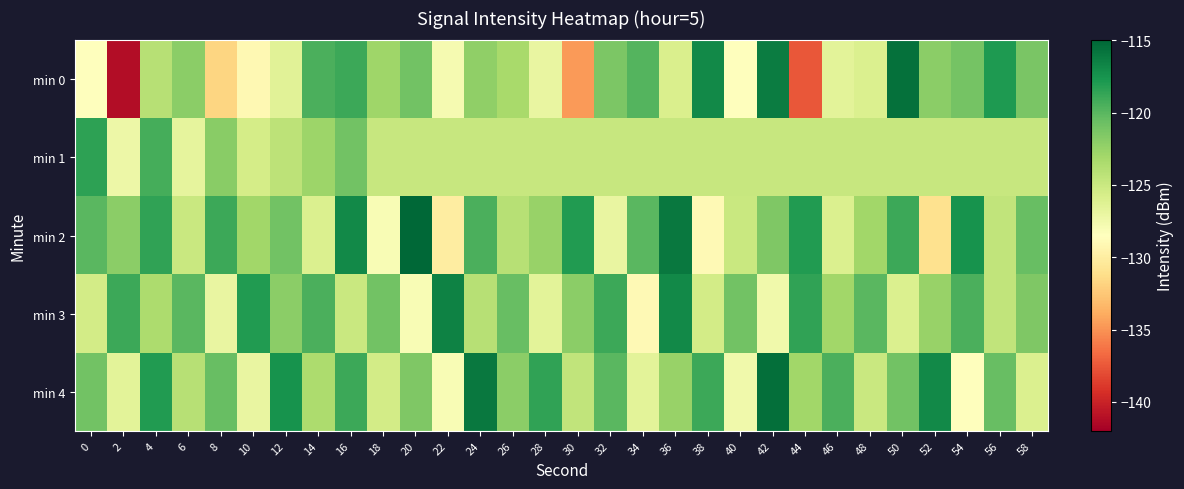

Which label corresponds to the largest value in the chart?

20